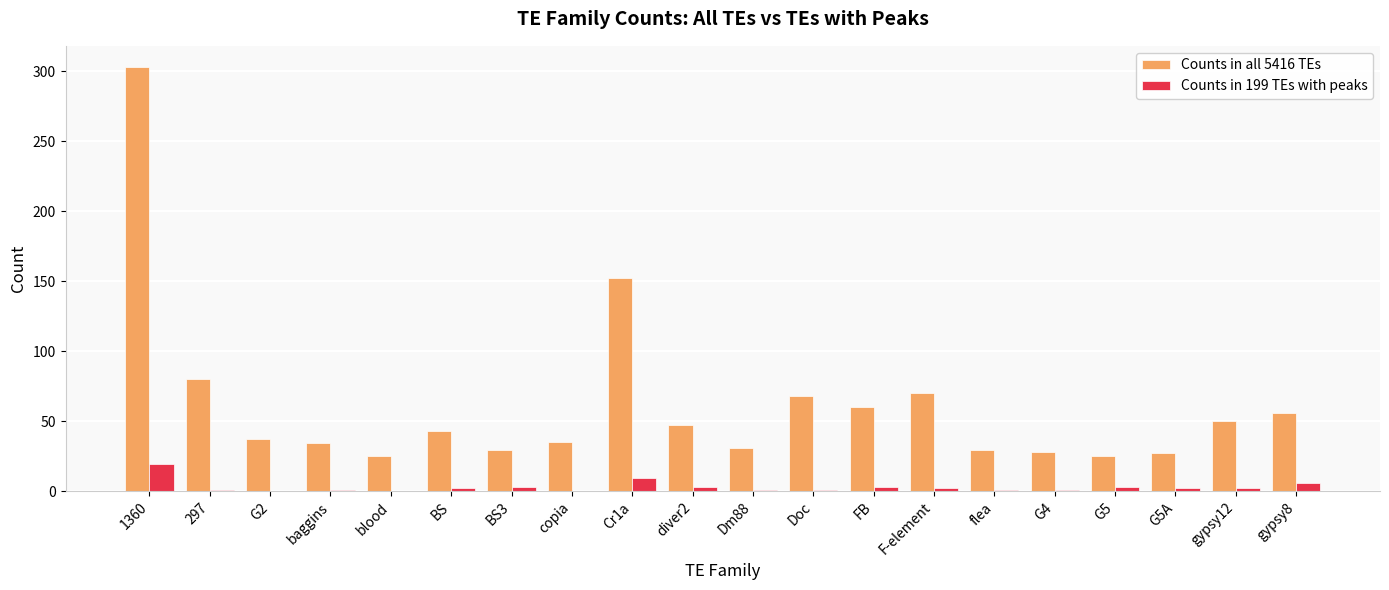

Is it true that Counts in 199 TEs with peaks equals 11 at G2?

False